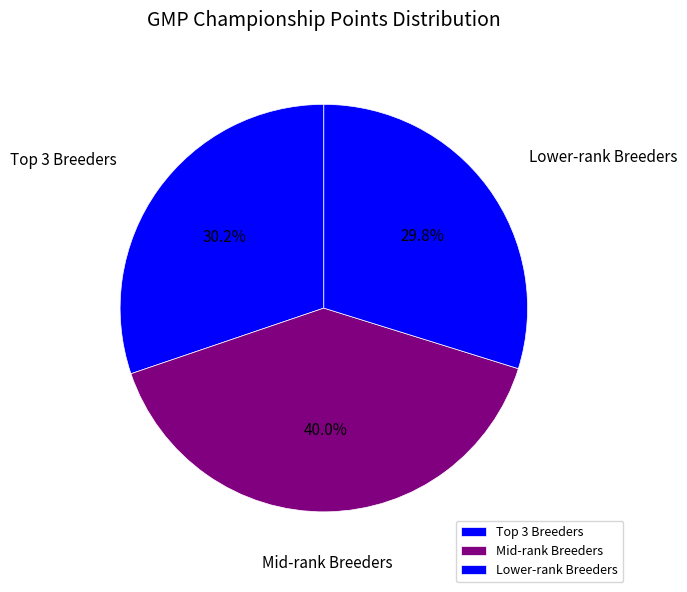

What percentage is NOT represented by Mid-rank Breeders?

60.0%